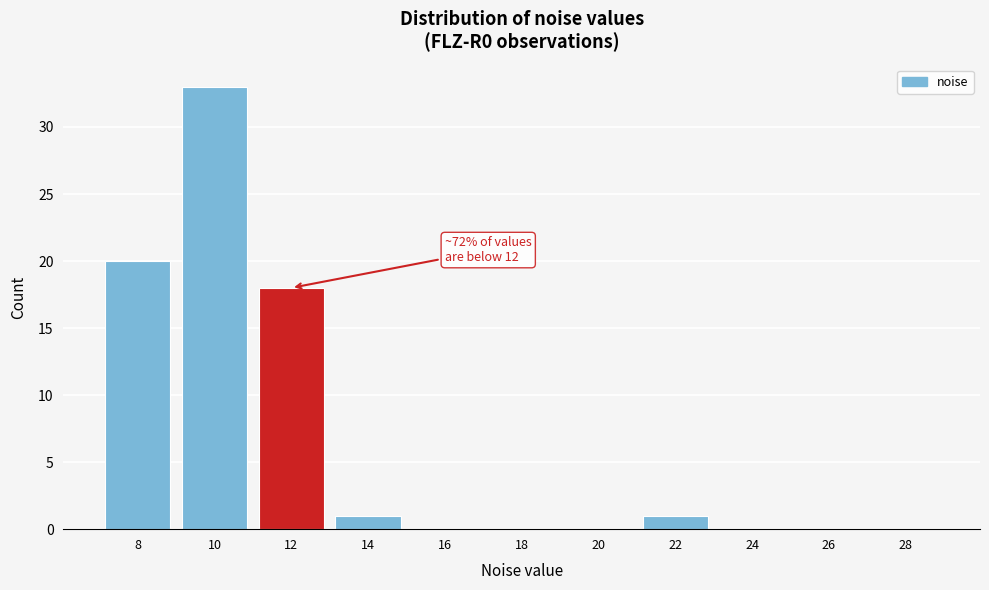

Reading left to right, what are all the values shown in this chart?

8=20	10=33	12=18	14=1	16=0	18=0	20=0	22=1	24=0	26=0	28=0